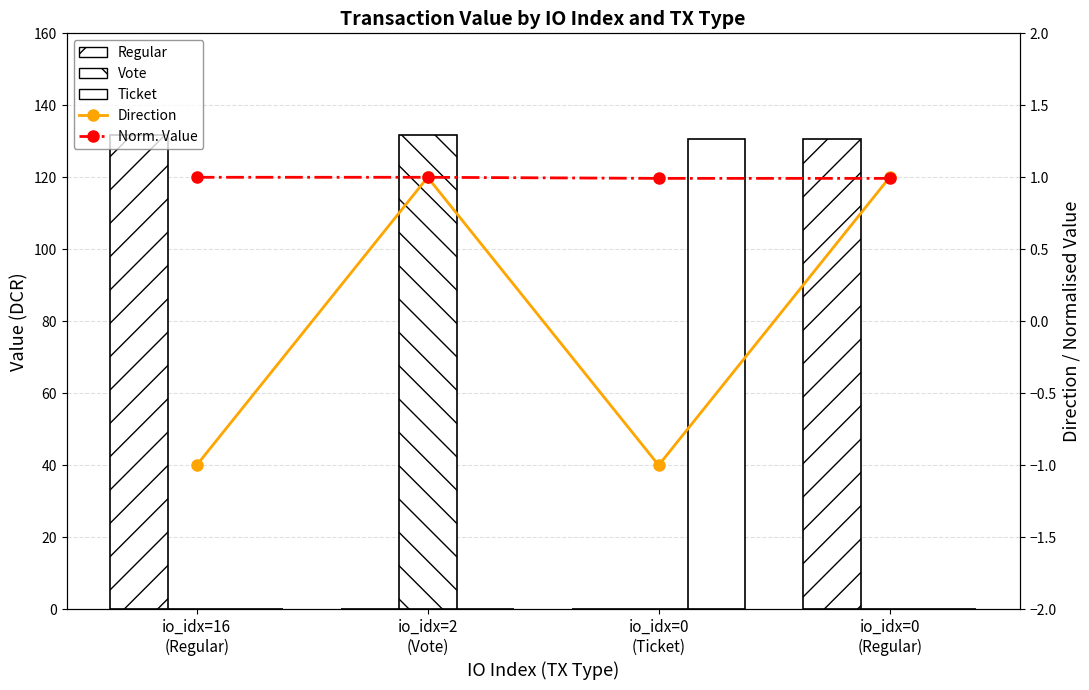

Are the bars horizontal?

No